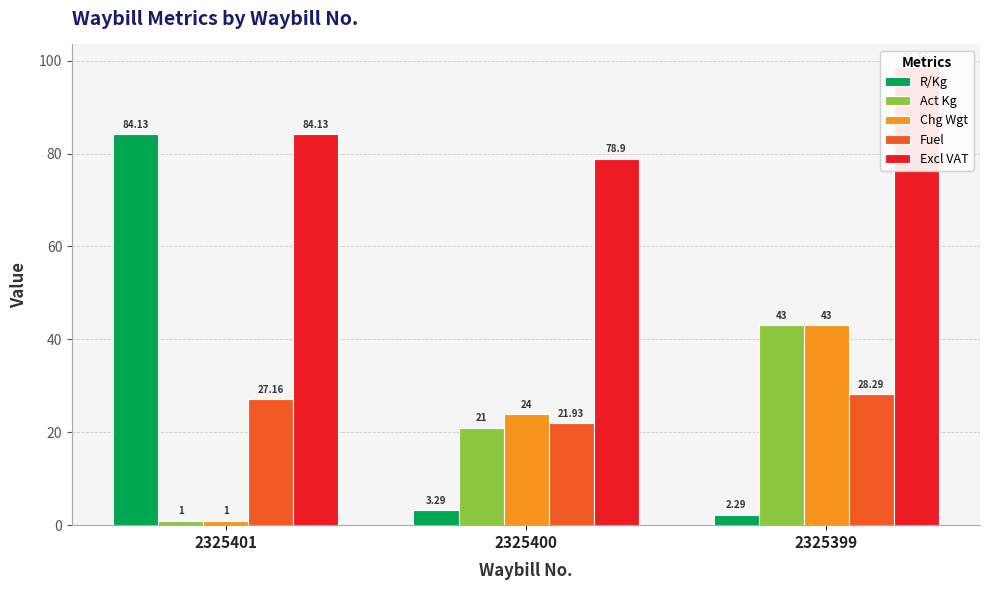

True or false: Act Kg has a value of 1.0 at 2325401.

True